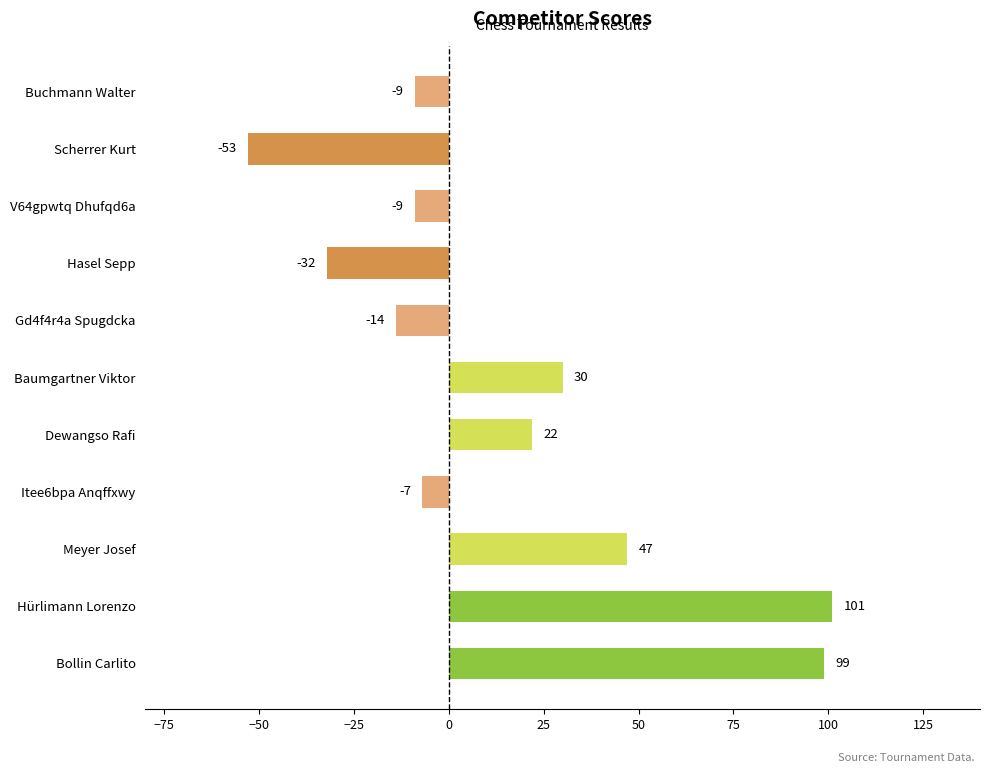

What is the change in value from Itee6bpa Anqffxwy to Gd4f4r4a Spugdcka?

-7